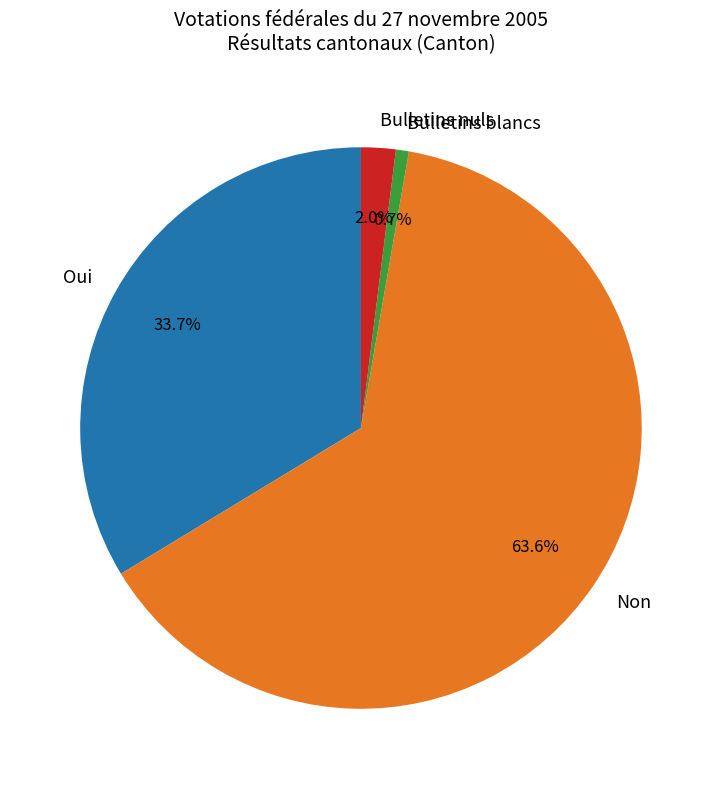

Does Oui account for over 50% of the chart?

No